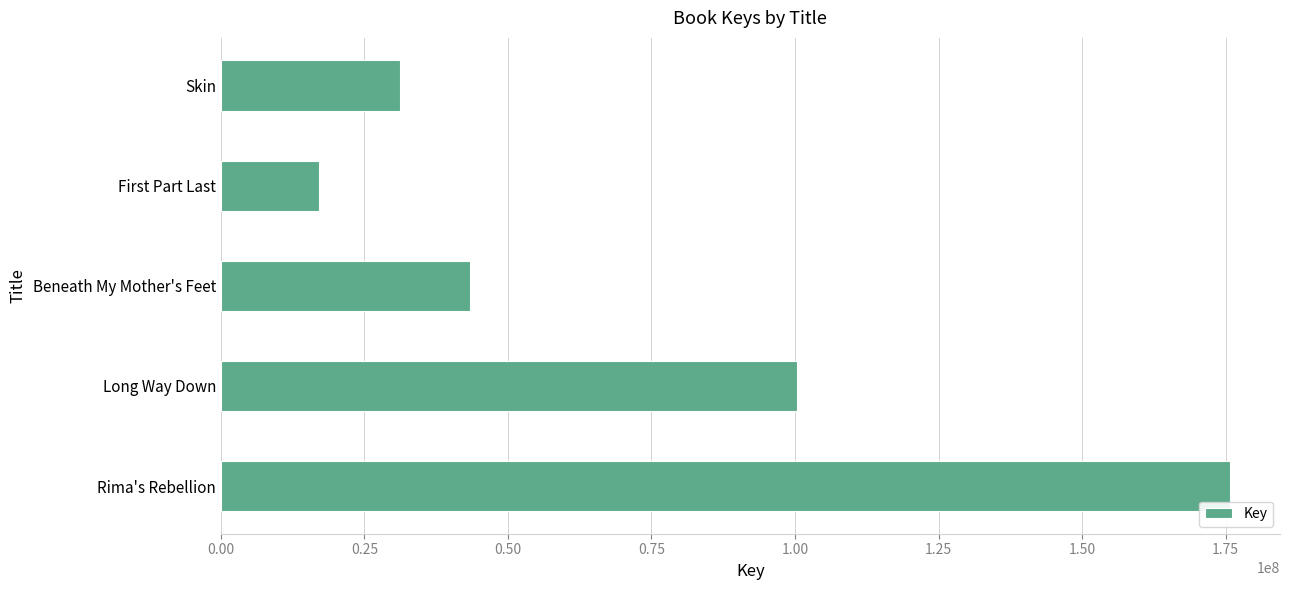

List the labels in order of value, smallest first.

First Part Last, Skin, Beneath My Mother's Feet, Long Way Down, Rima's Rebellion